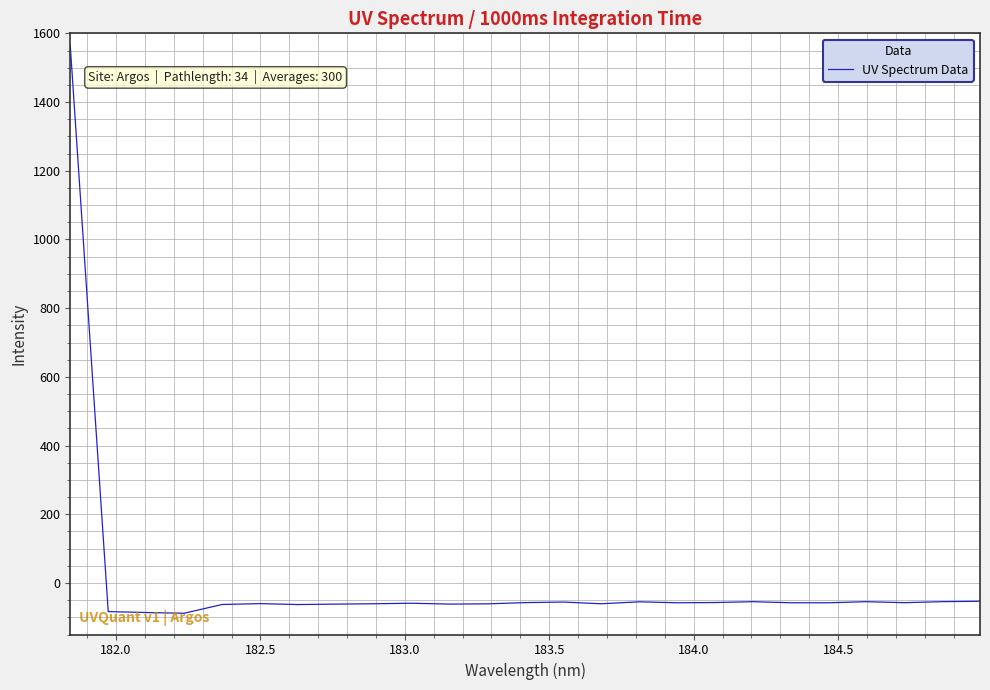

What is the minimum value shown in the chart?

-88.2